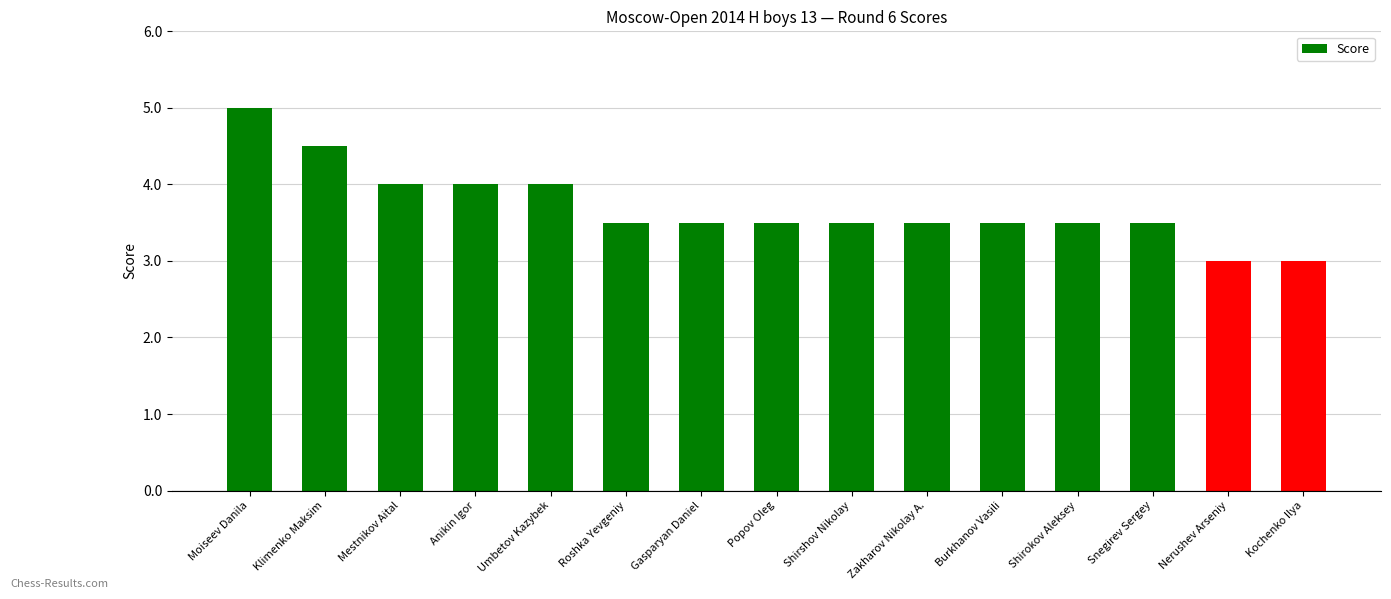

Does the chart contain any negative values?

No